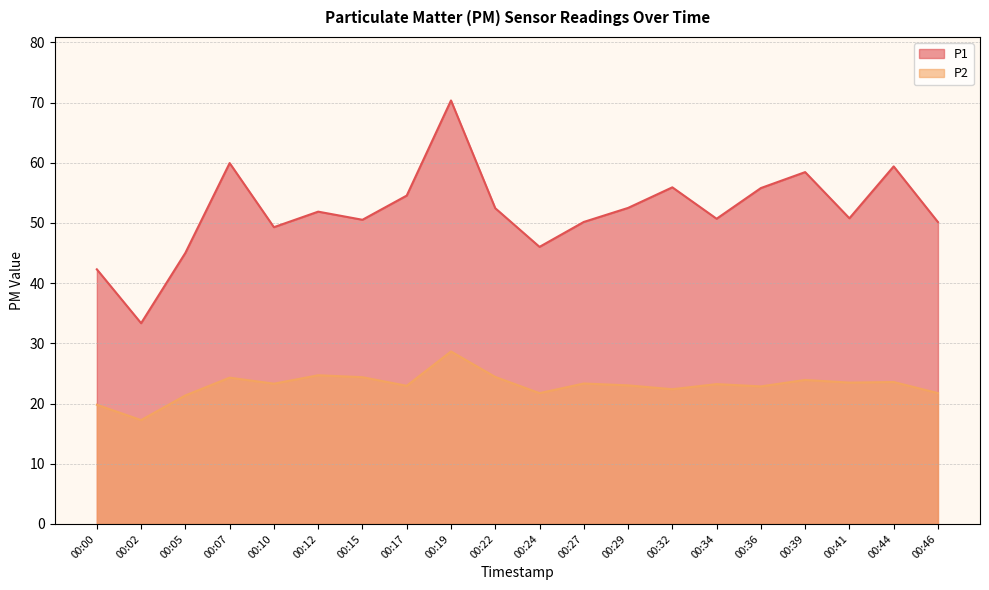

How many data points in P1 are above 51?

10